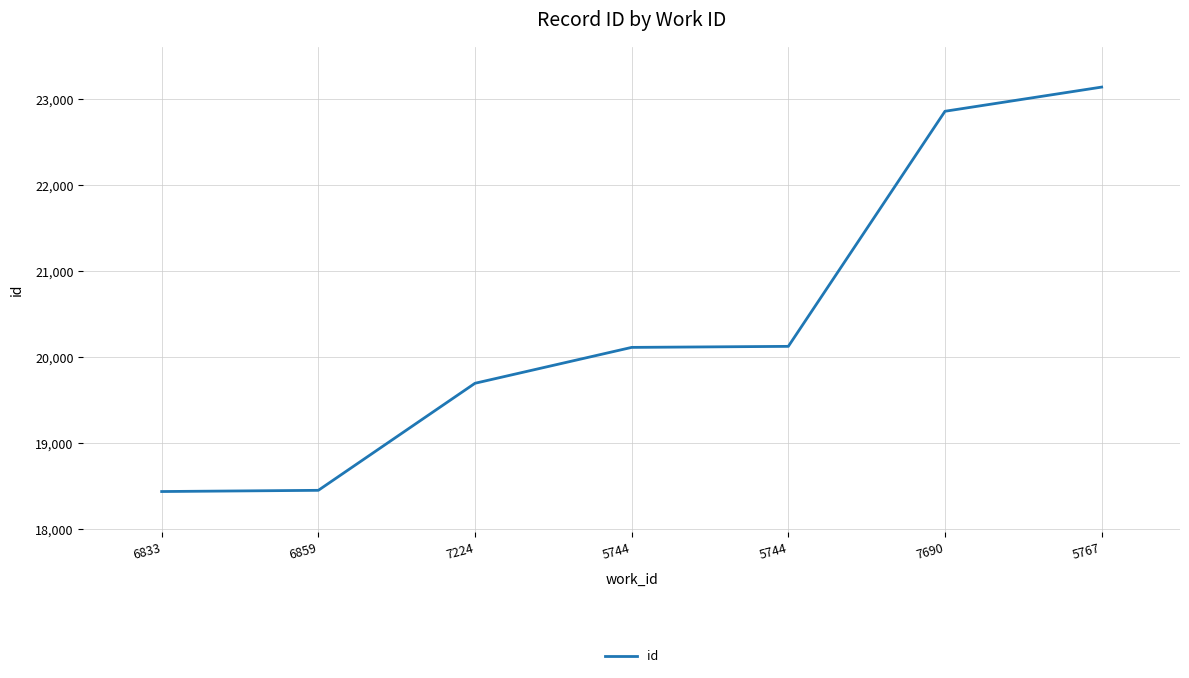

What is the greatest value displayed?

23140